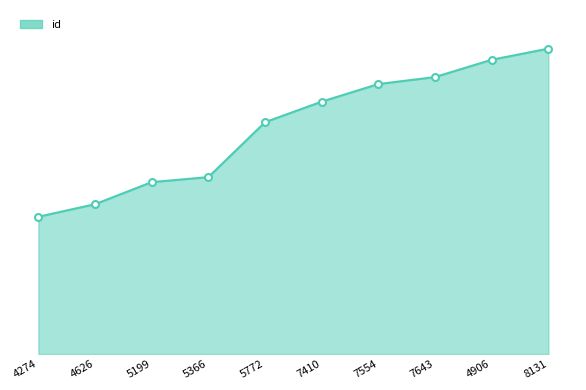

Where is the data nearest to the value 18013?

5772